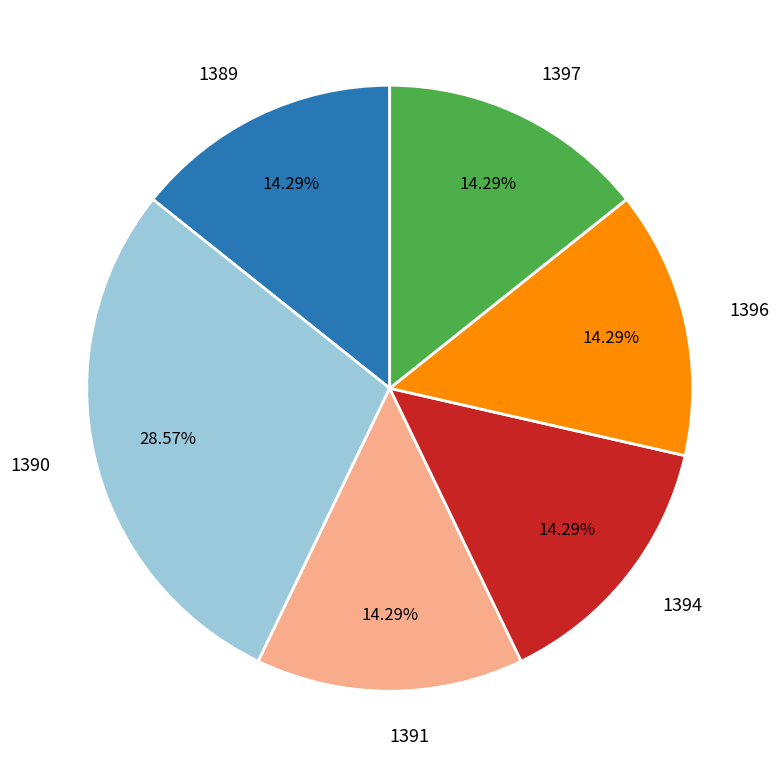

To the nearest percent, what is the combined percentage of 1394 and 1397?

29%